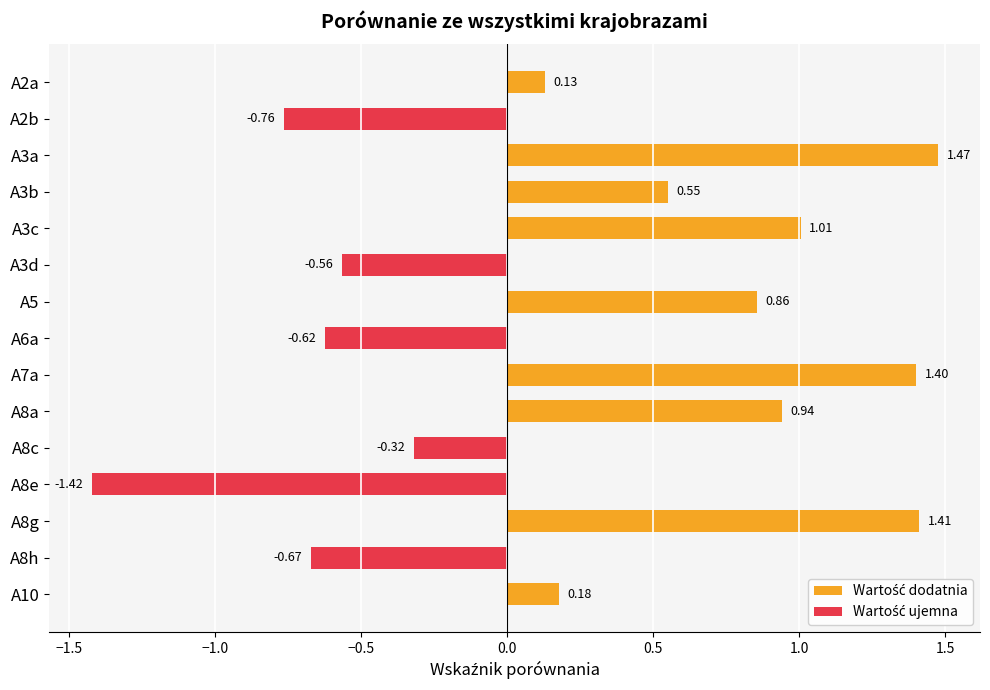

Rank the categories by value from highest to lowest.

A3a, A8g, A7a, A3c, A8a, A5, A3b, A10, A2a, A8c, A3d, A6a, A8h, A2b, A8e